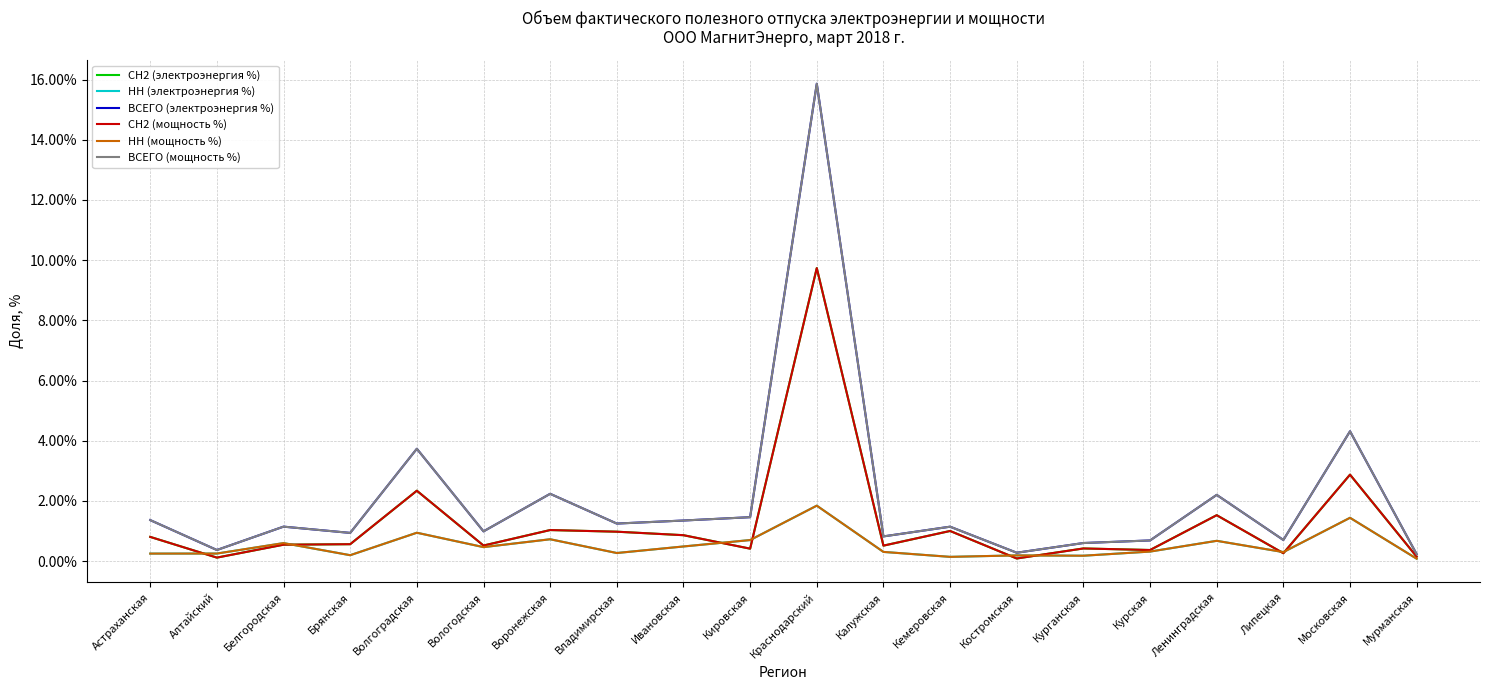

After their last crossing, which series has the higher values: НН (электроэнергия %) or СН2 (мощность %)?

СН2 (мощность %)